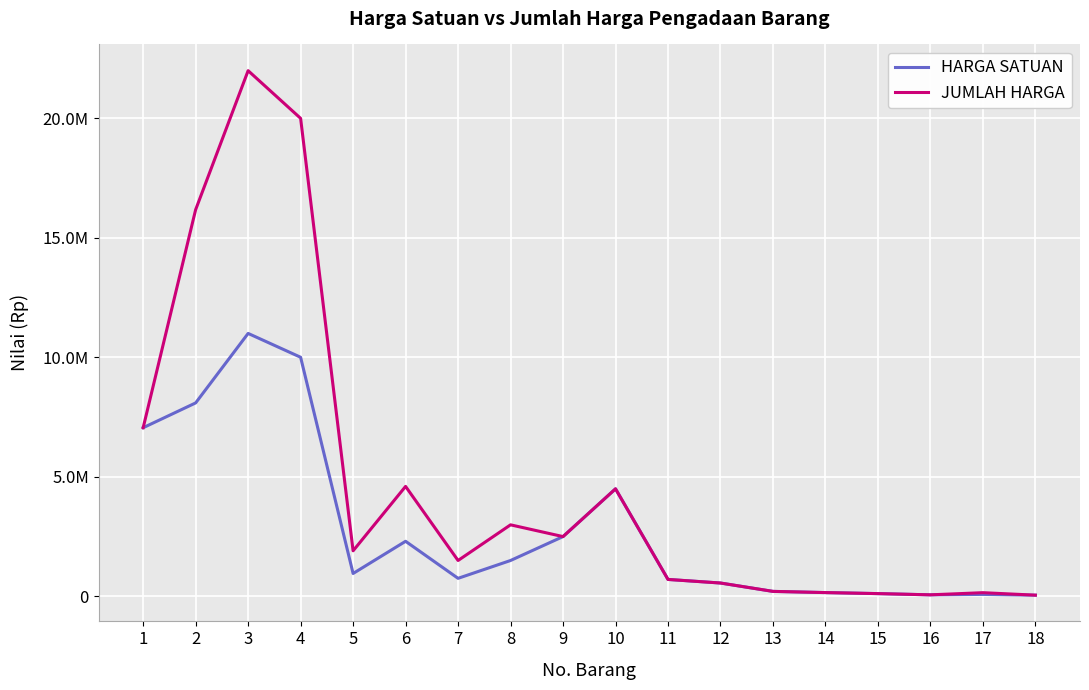

Does the chart have visible grid lines?

Yes